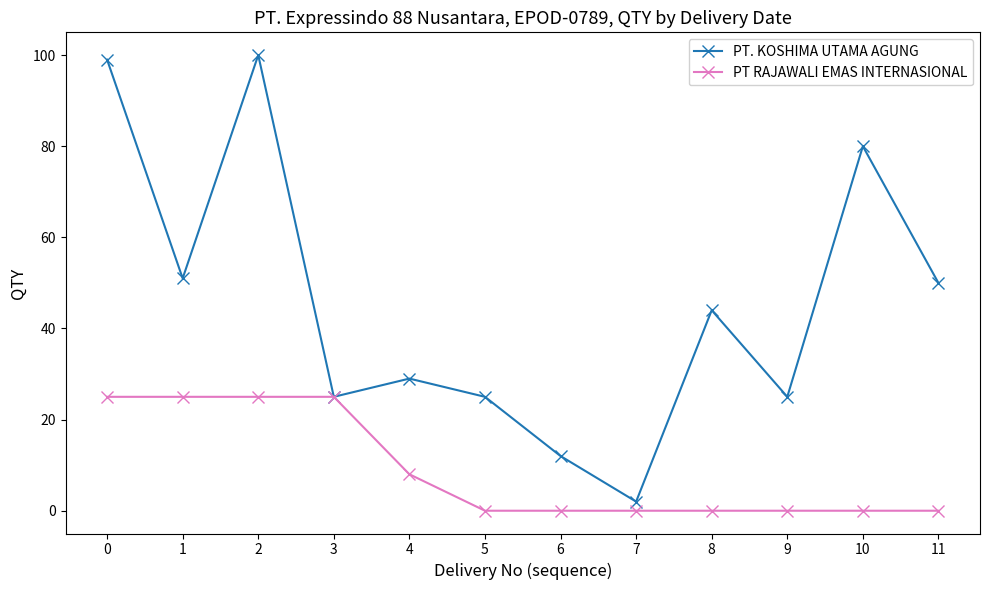

Which series has the widest spread of values?

PT. KOSHIMA UTAMA AGUNG